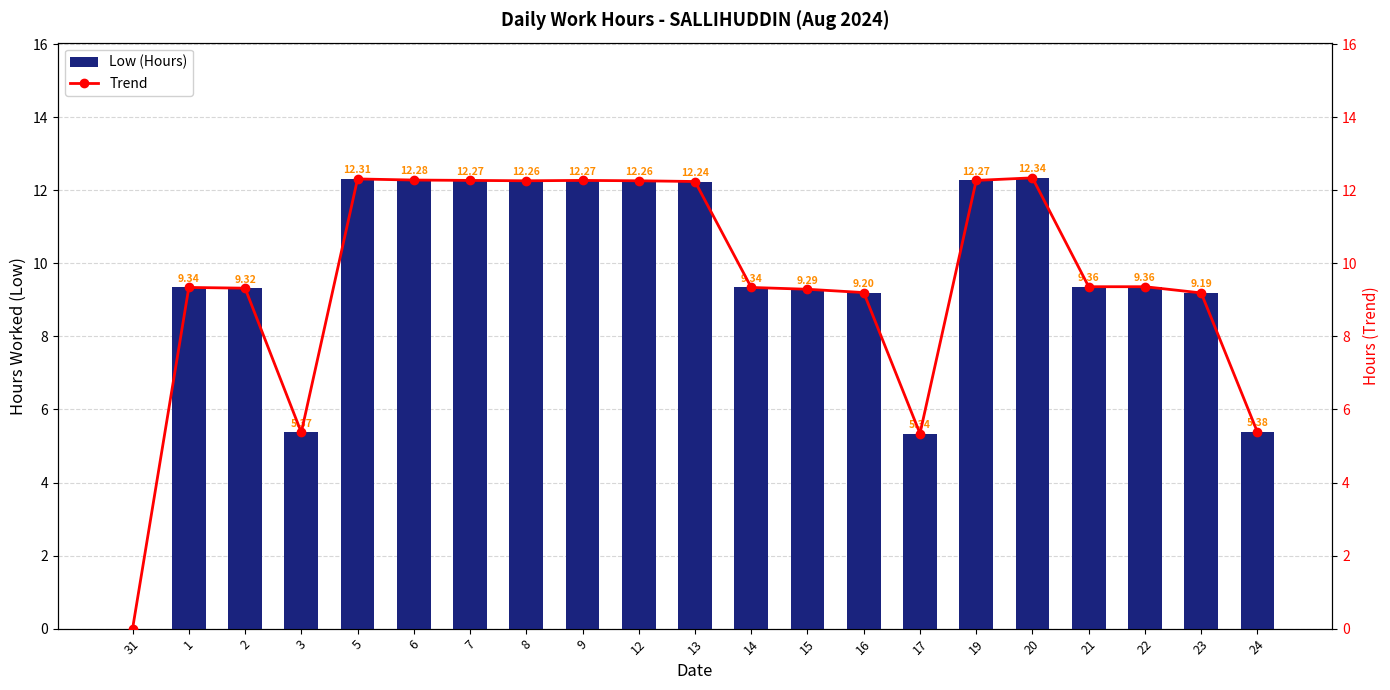

What is the difference between the maximum and minimum values in the Trend series?

12.3